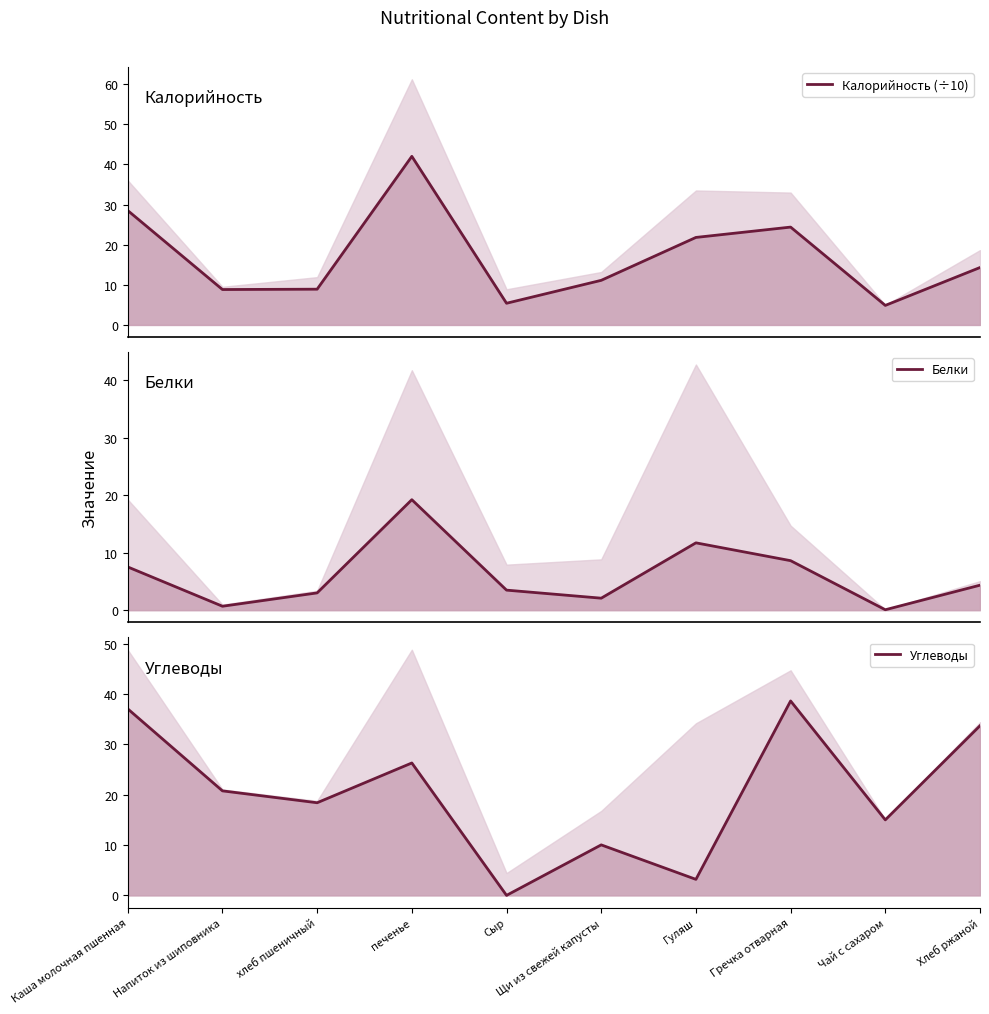

Where is the first local minimum for Калорийность (÷10)?

Напиток из шиповника